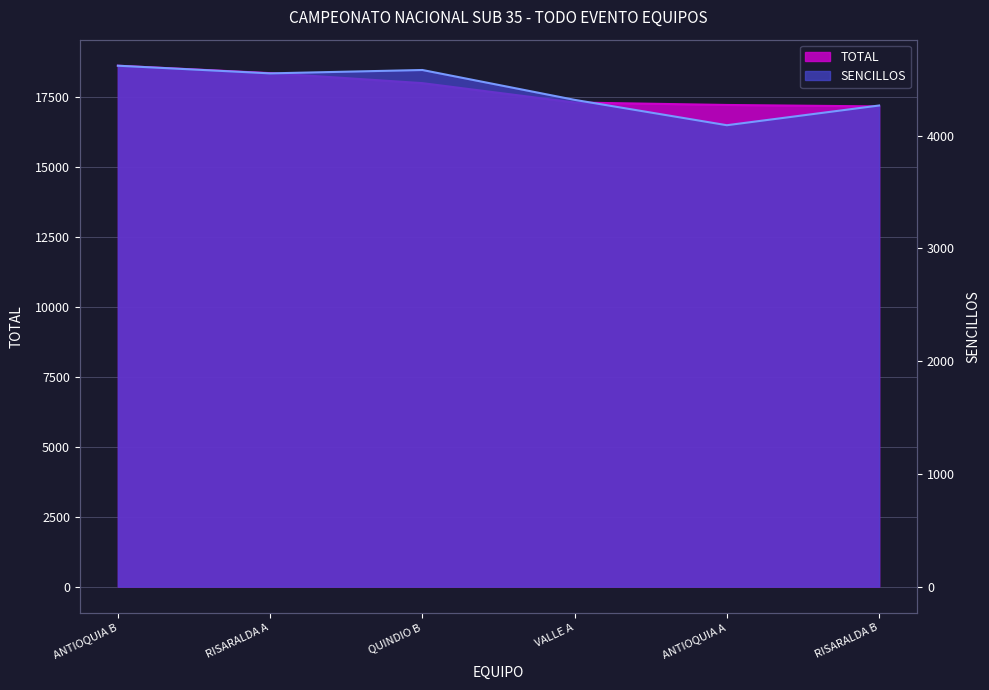

Does the chart display data point markers on the line(s)?

No